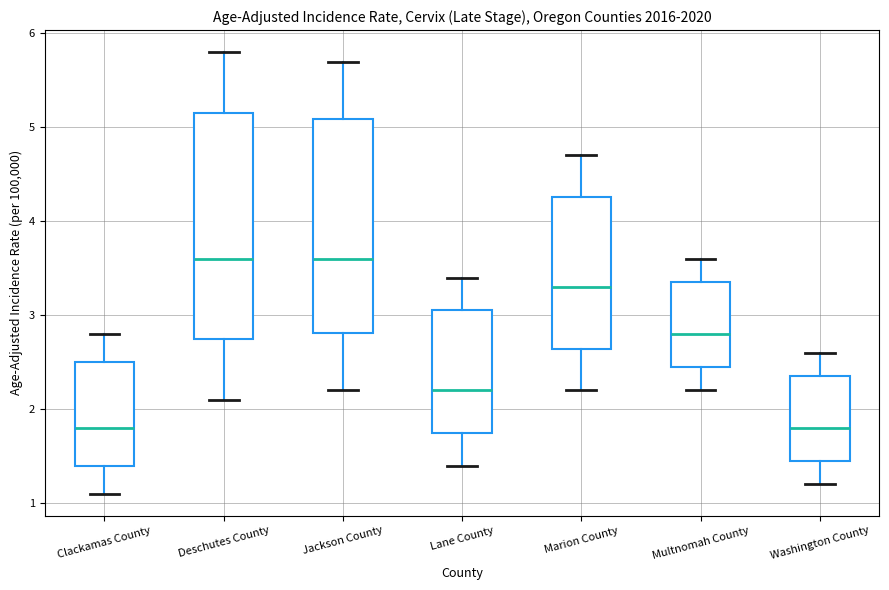

Where does the lower whisker of the box for Lane County end on the y-axis? The values are not printed on the chart, so give them approximately, as read against the axis.

1.4